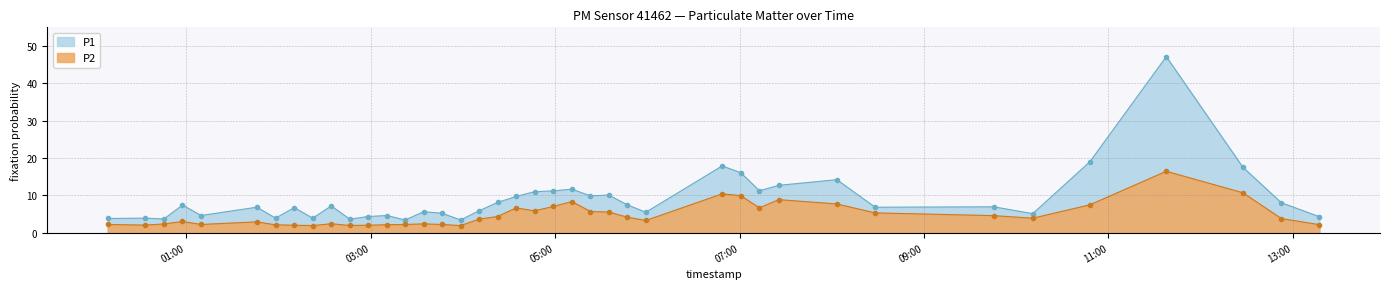

What position from the left is 2023-04-01T10:10:44?

35